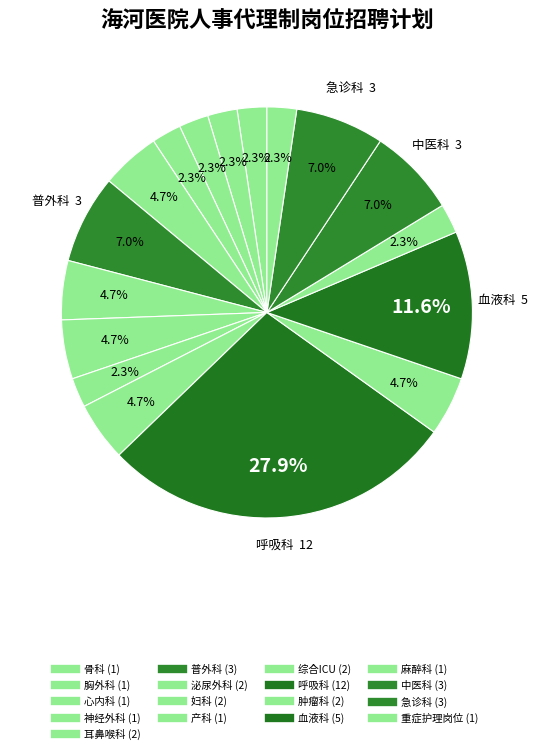

Count the number of slices in the pie.

17